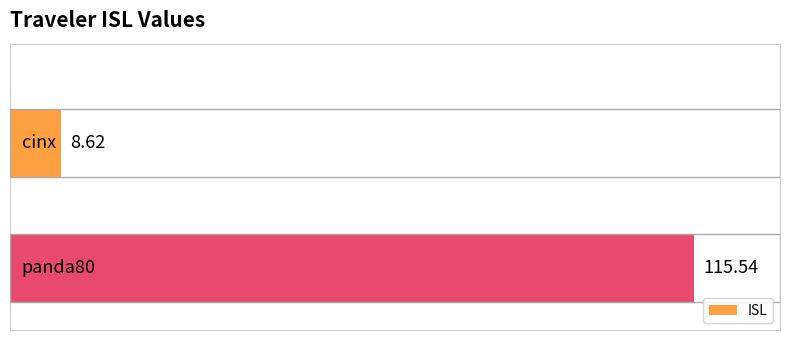

What is the average value?

62.1